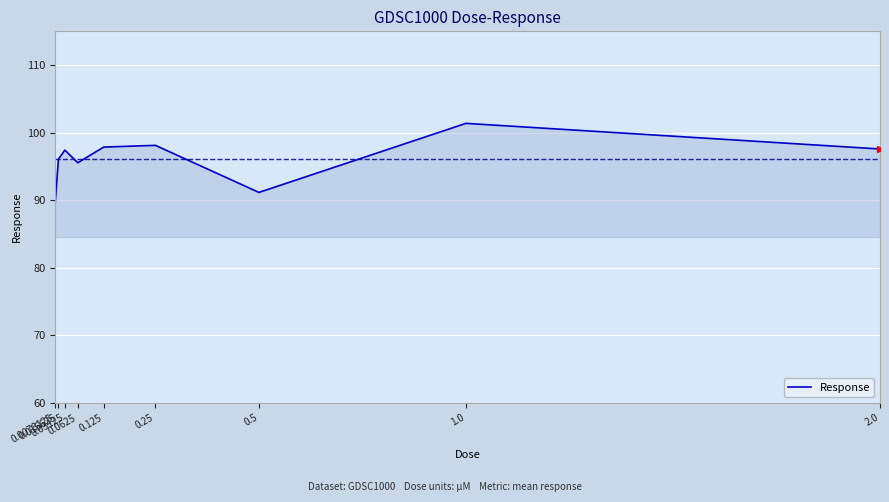

How many interior local valleys (lower than both neighbors) does the data have?

2